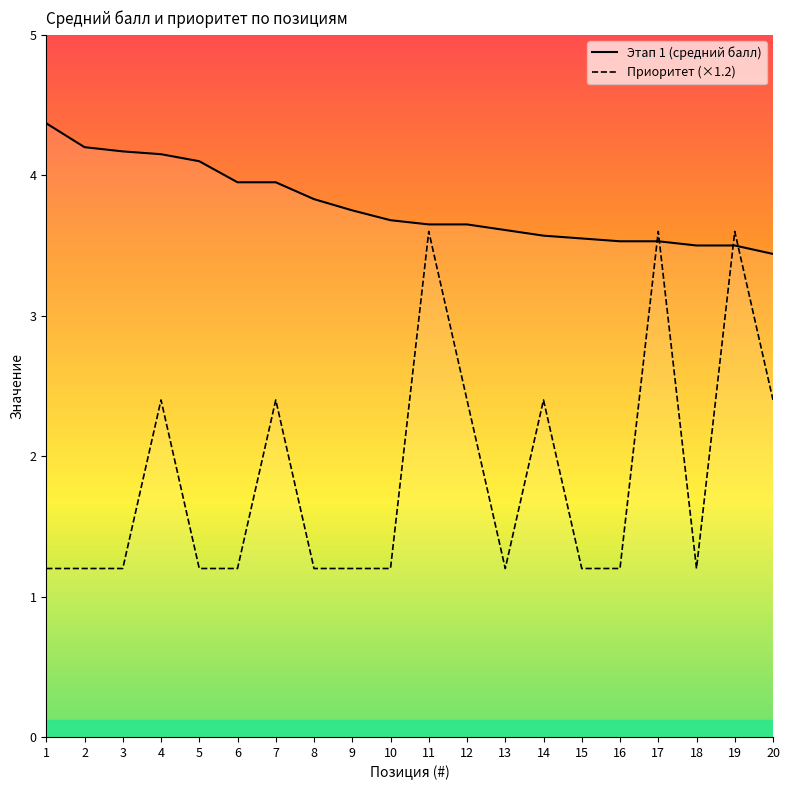

Reading right to left, transcribe all the data shown in this chart.

Этап 1 (средний балл): 3.4	3.5	3.5	3.5	3.5	3.5	3.6	3.6	3.6	3.6	3.7	3.8	3.8	4.0	4.0	4.1	4.2	4.2	4.2	4.4
Приоритет (×1.2): 2.4	3.6	1.2	3.6	1.2	1.2	2.4	1.2	2.4	3.6	1.2	1.2	1.2	2.4	1.2	1.2	2.4	1.2	1.2	1.2